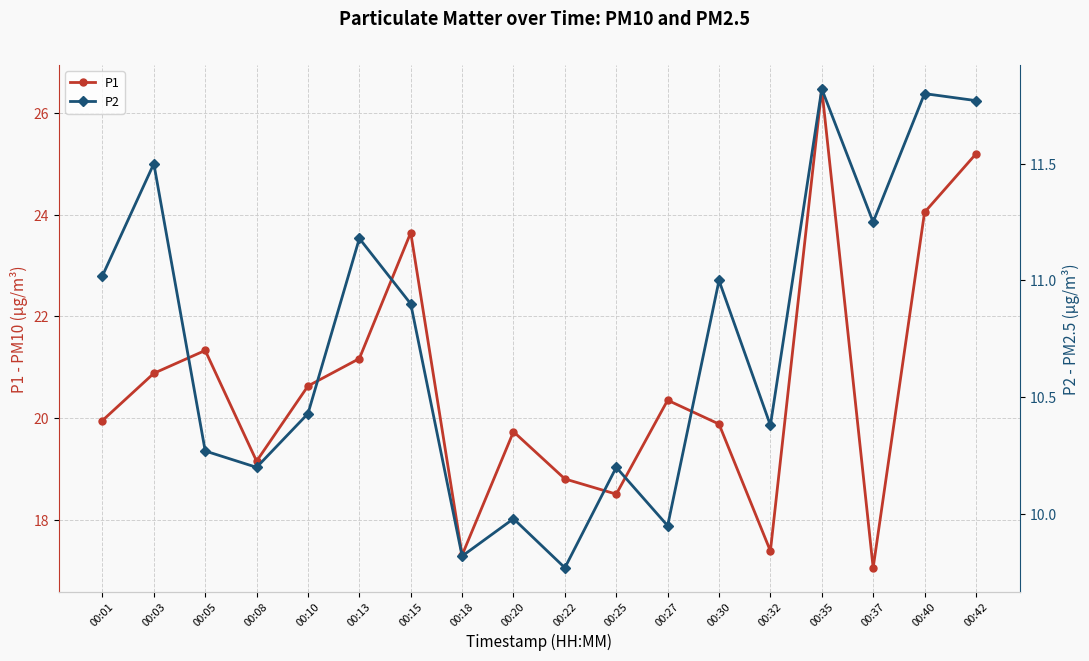

At which category is the sum across all series the highest?

00:35